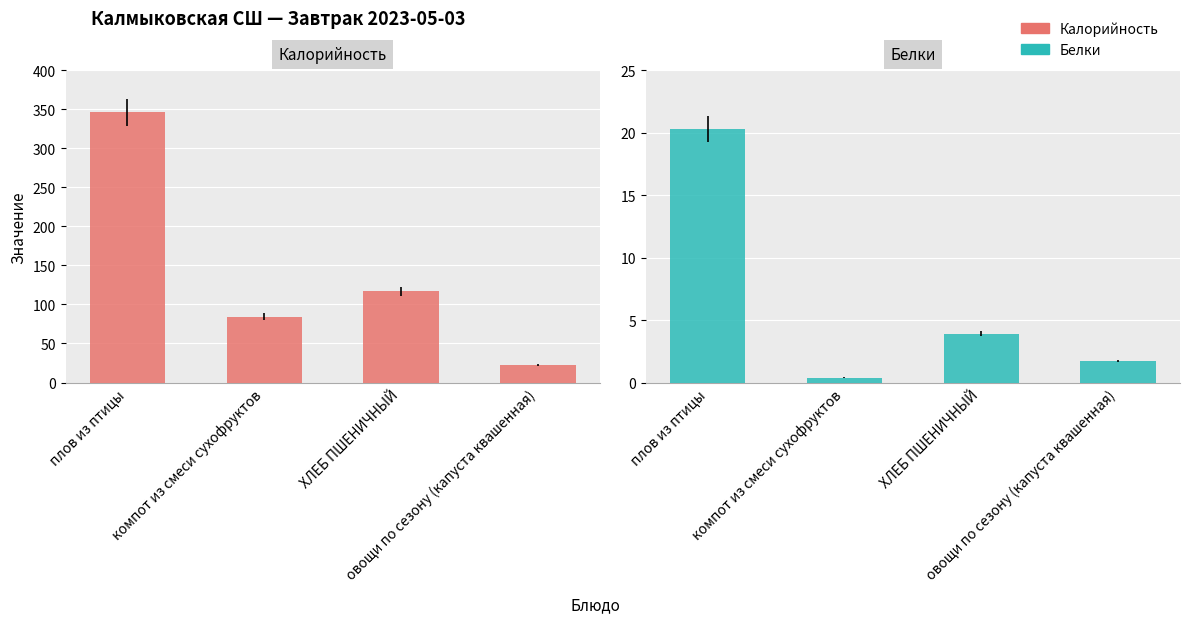

What is the difference between the maximum and minimum values in the Калорийность series?

323.4